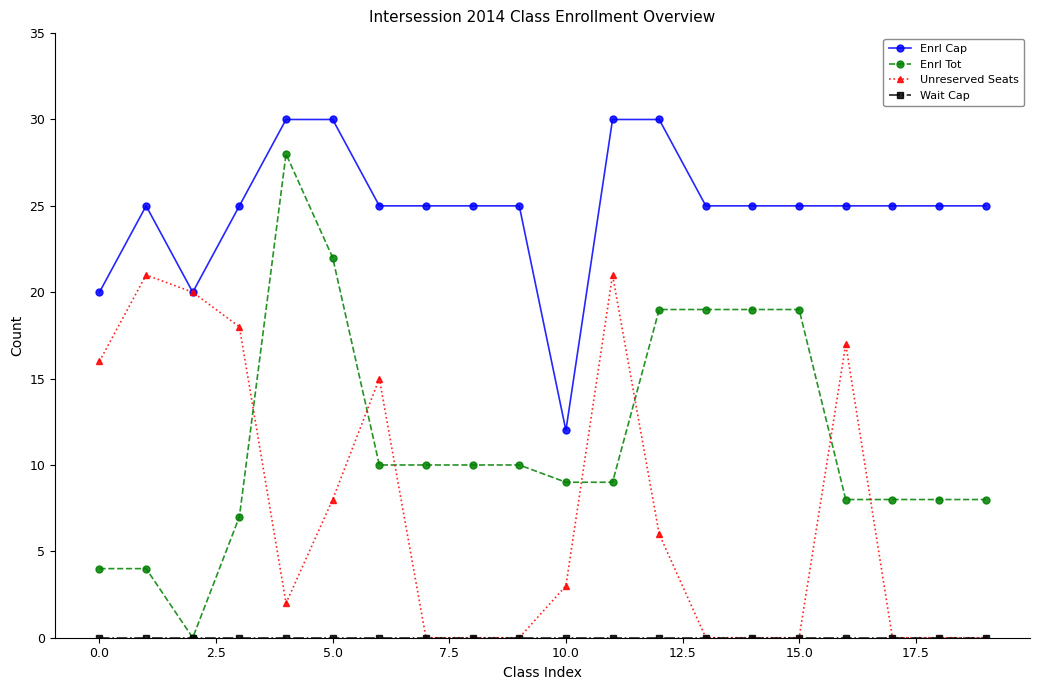

How many times do Unreserved Seats and Enrl Tot cross each other?

7